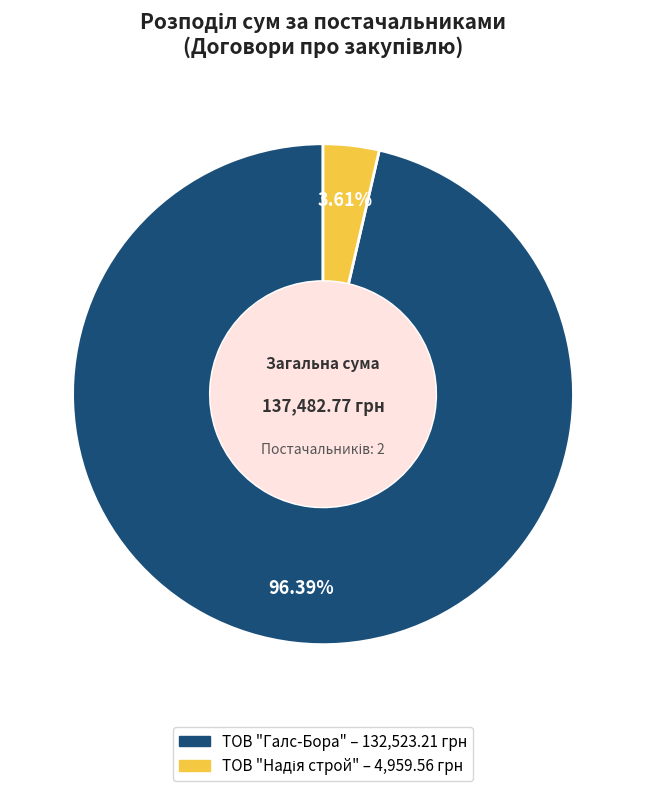

Count the number of slices in the pie.

2